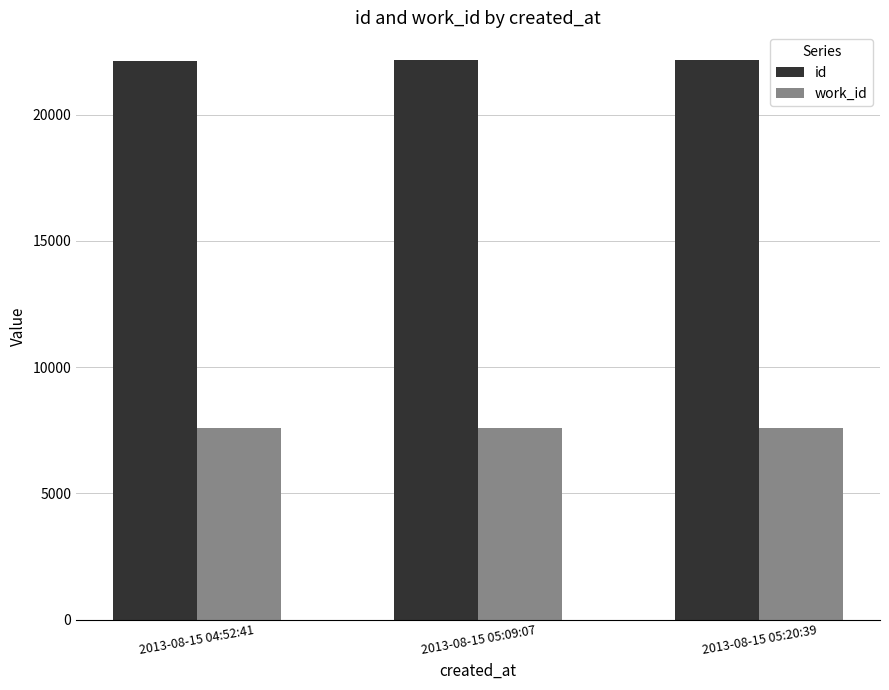

Which series has the largest total across all categories?

id